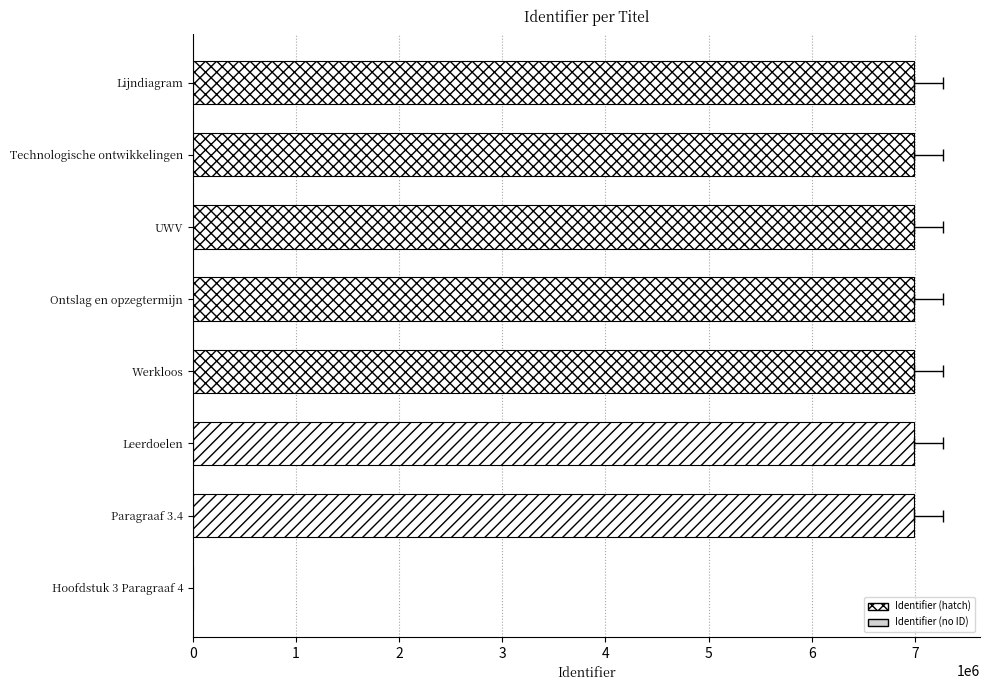

The chart shows a value of 10447532 at Technologische ontwikkelingen. True or false?

False